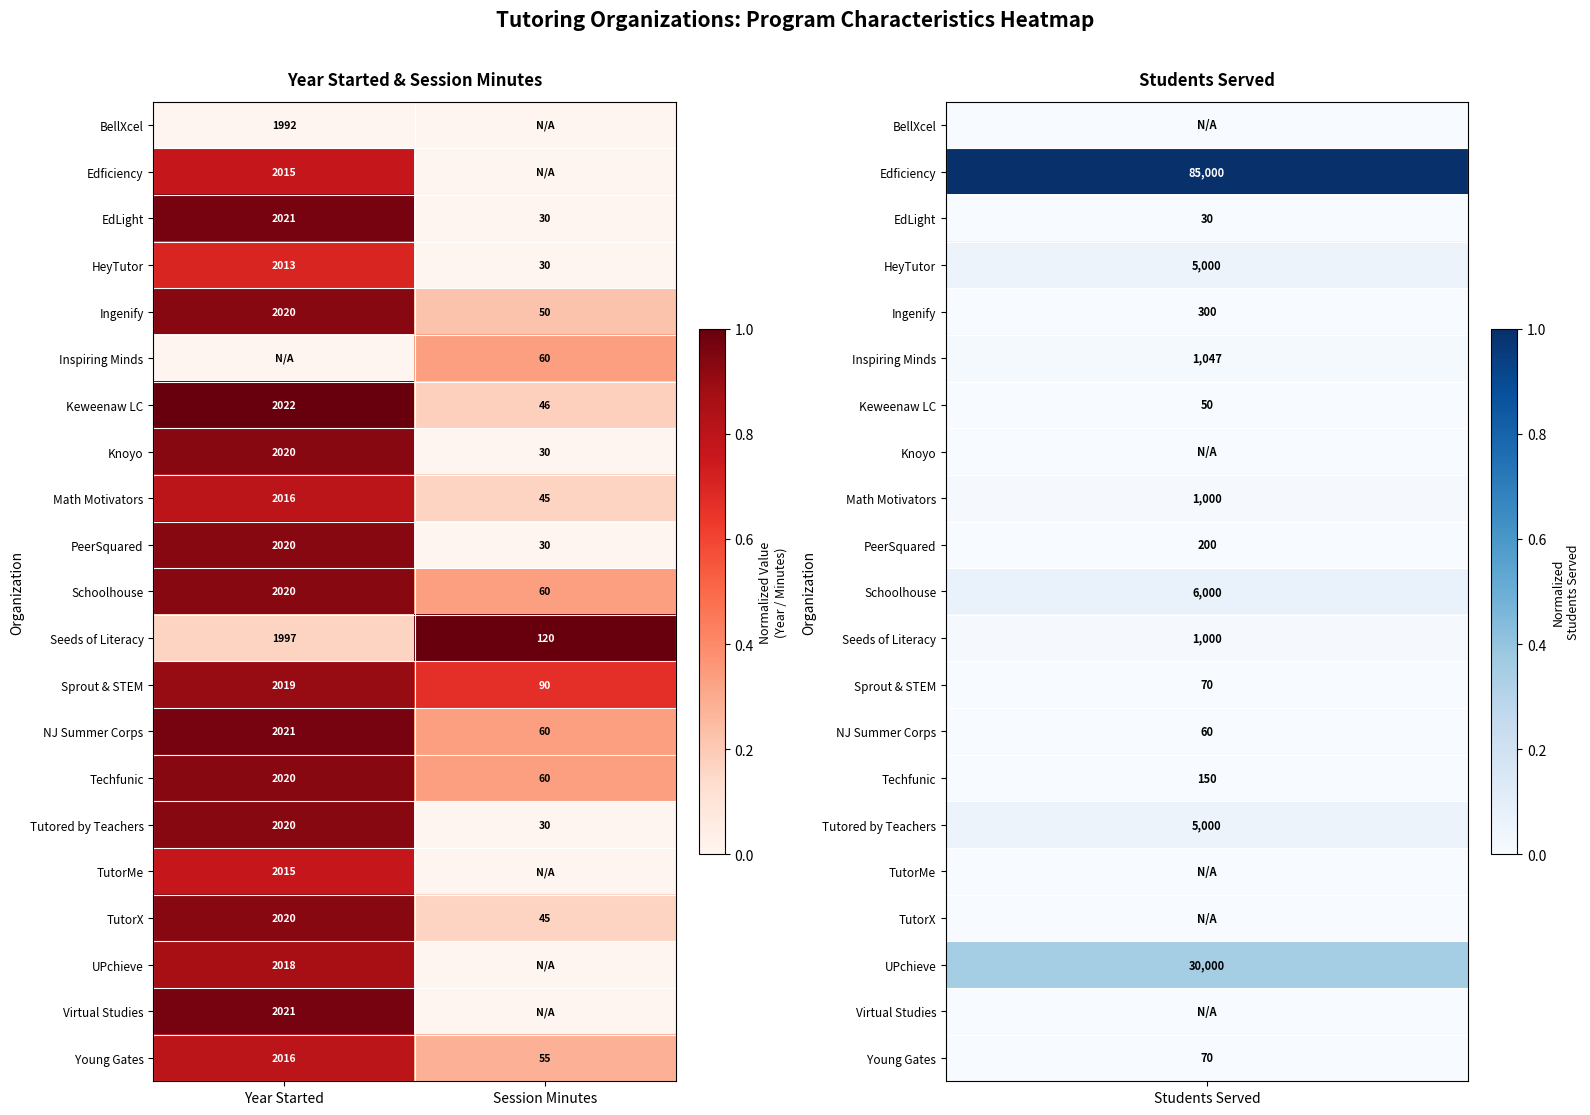

Which category has the lowest value in the HeyTutor series?

Session Minutes